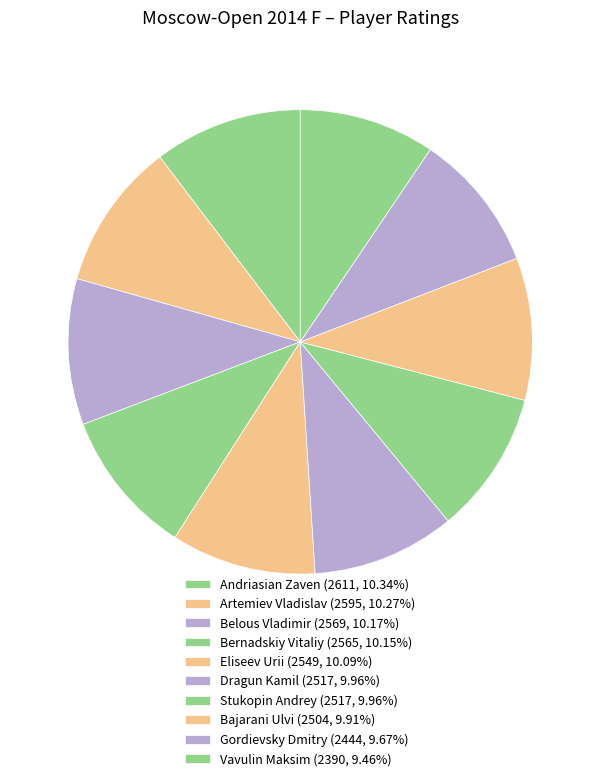

What is the smallest slice in the pie chart?

Vavulin Maksim